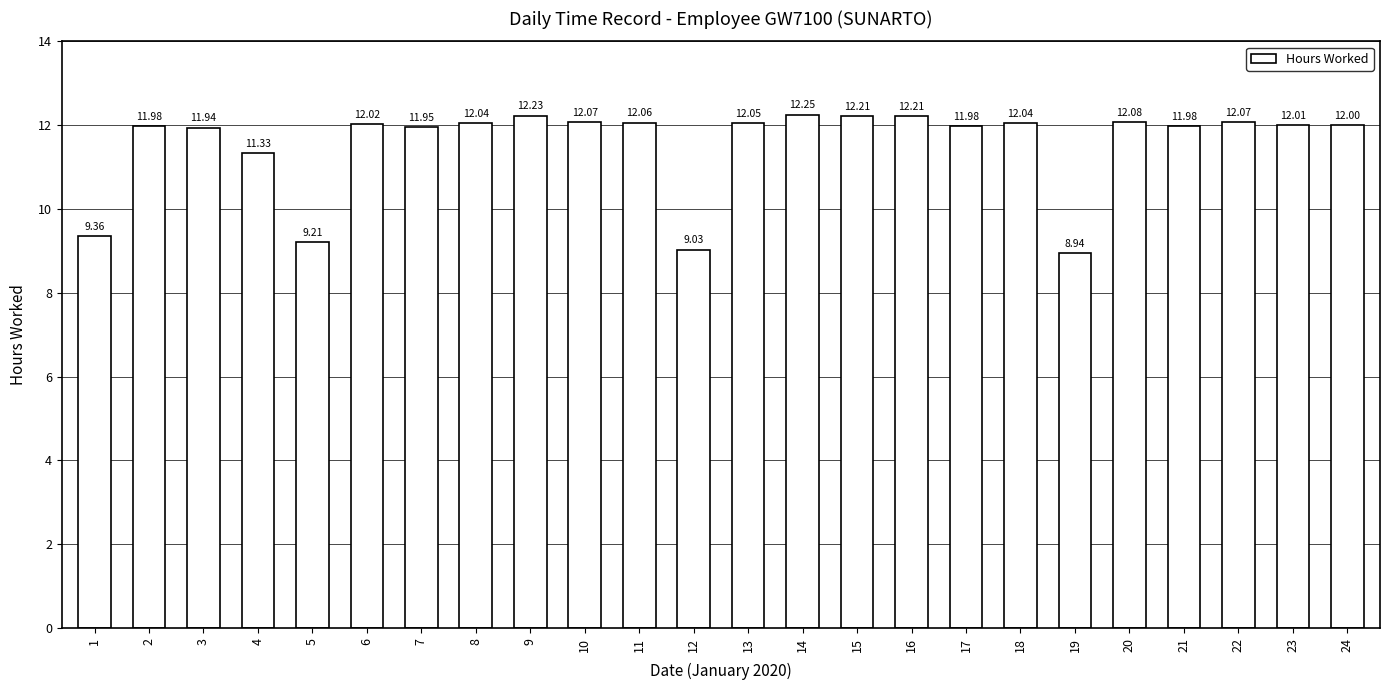

Which has a higher value, 8 or 3?

8